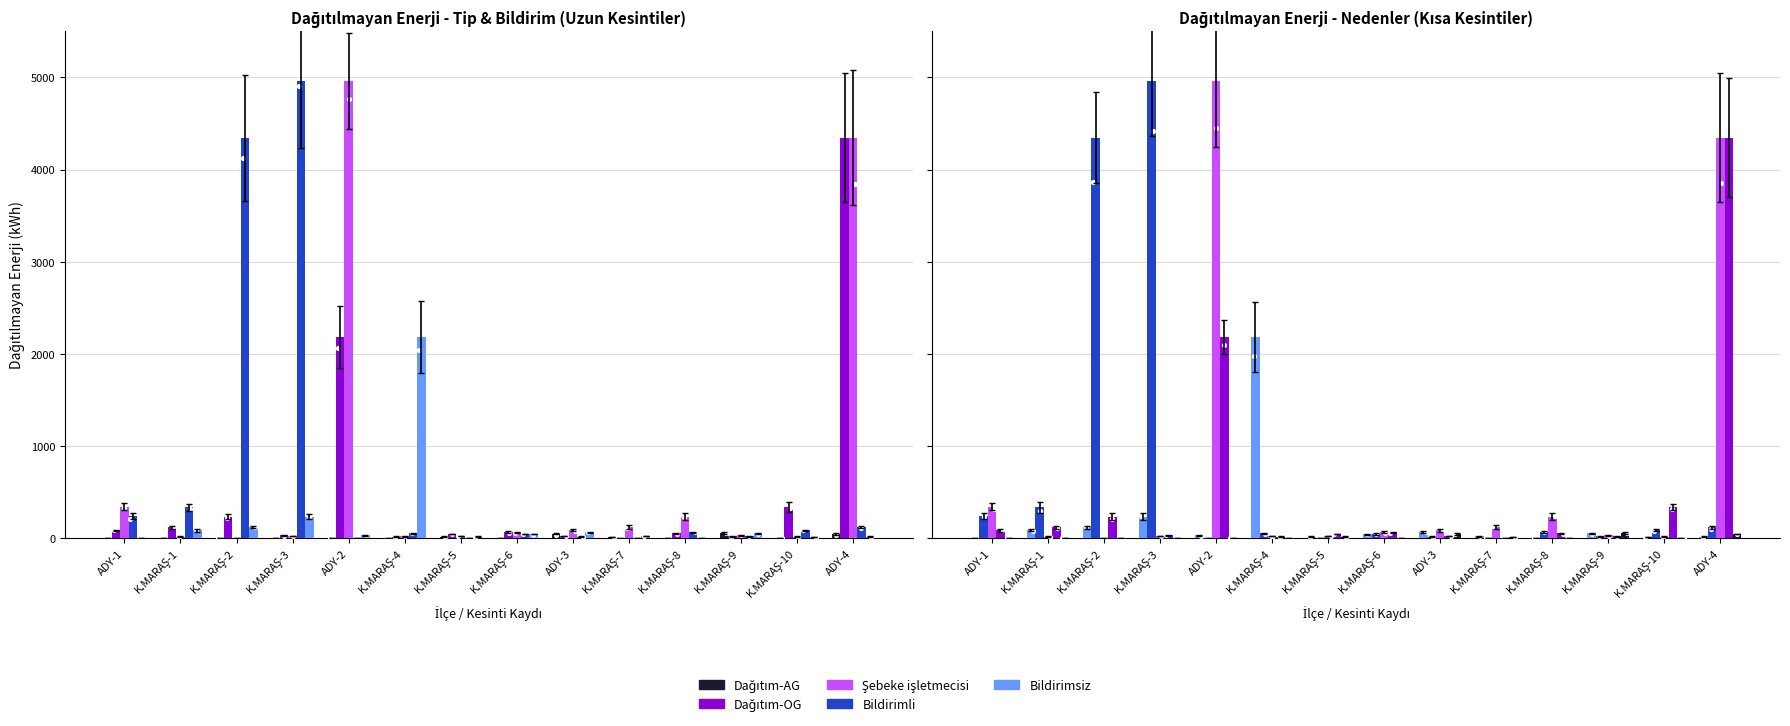

Which series has the largest total across all categories?

Bildirimli